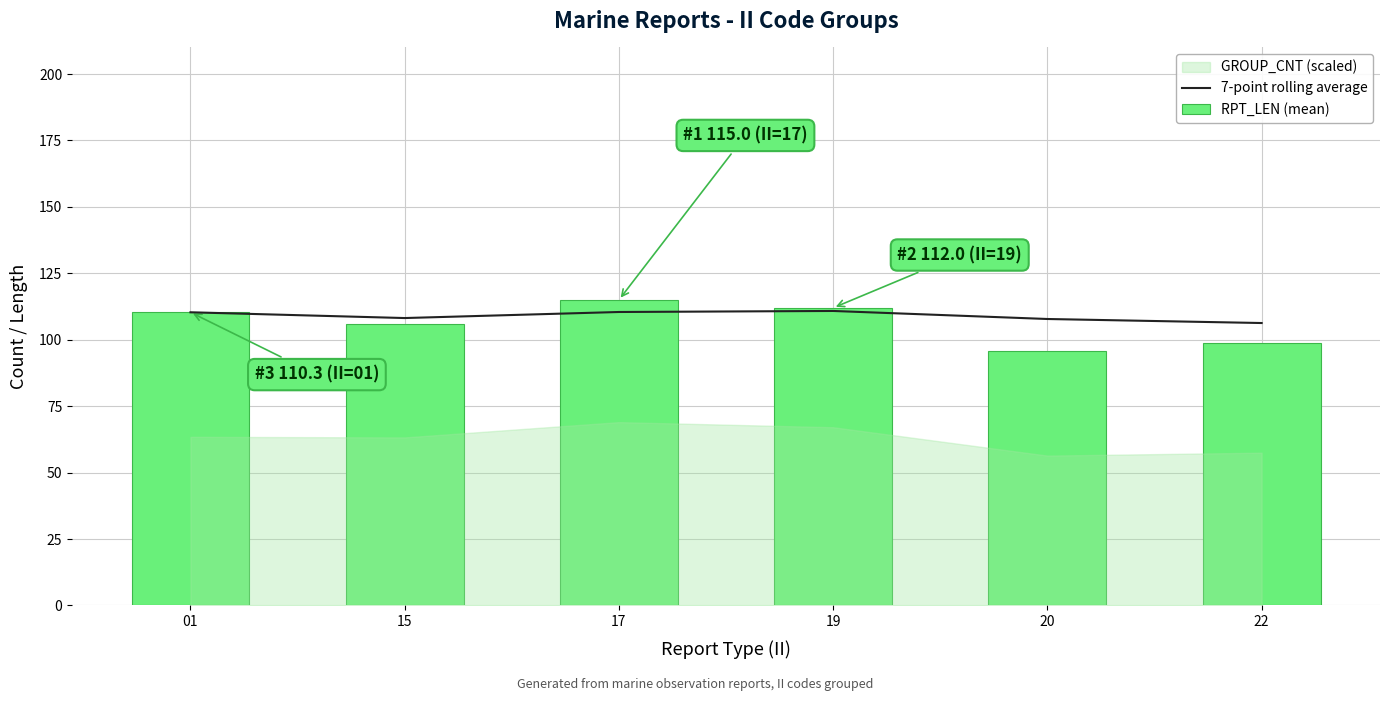

What is the difference between the maximum and minimum values in the 7-point rolling average series?

4.5